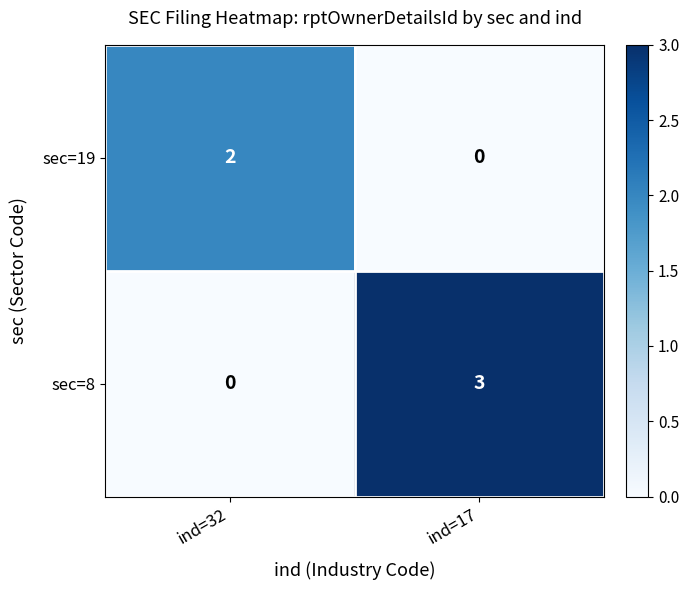

What is the difference between the sec=8 values at ind=32 and ind=17?

3